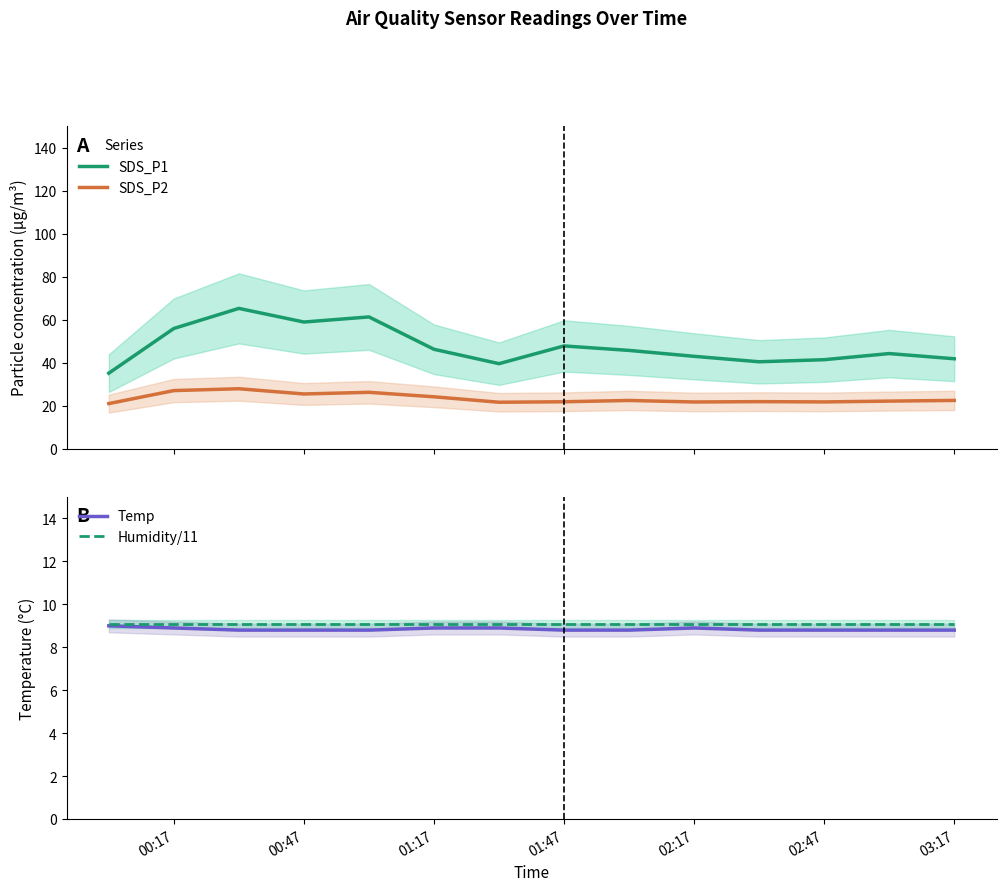

The value of Humidity/11 at 01:47 is 9.1. True or false?

True